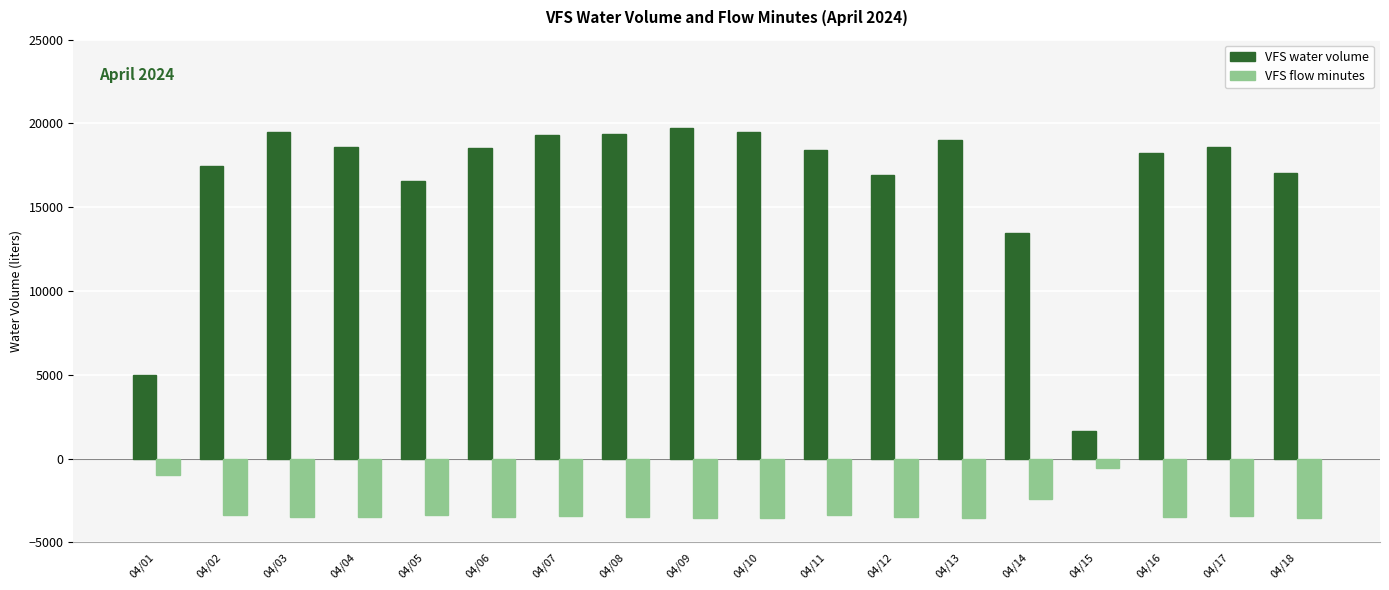

What is the difference between the highest and lowest values at 04/09?

23233.8